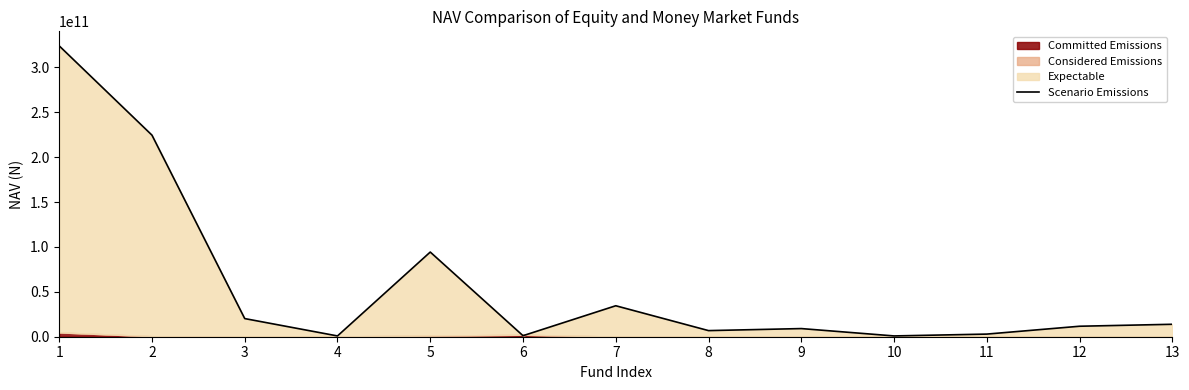

At which category does the chart reach its peak across all series?

1